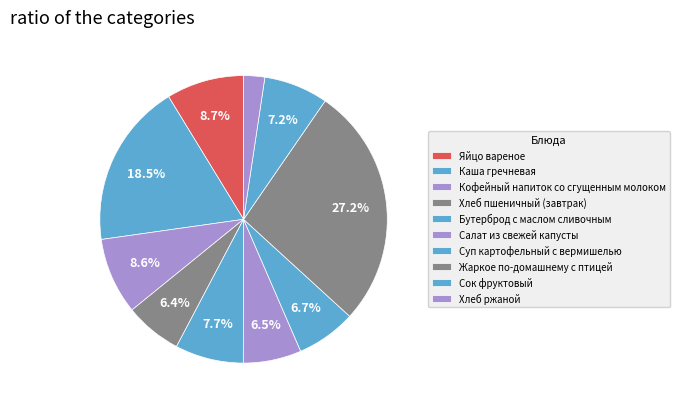

What percentage is the Бутерброд с маслом сливочным slice, to the nearest percent?

8%